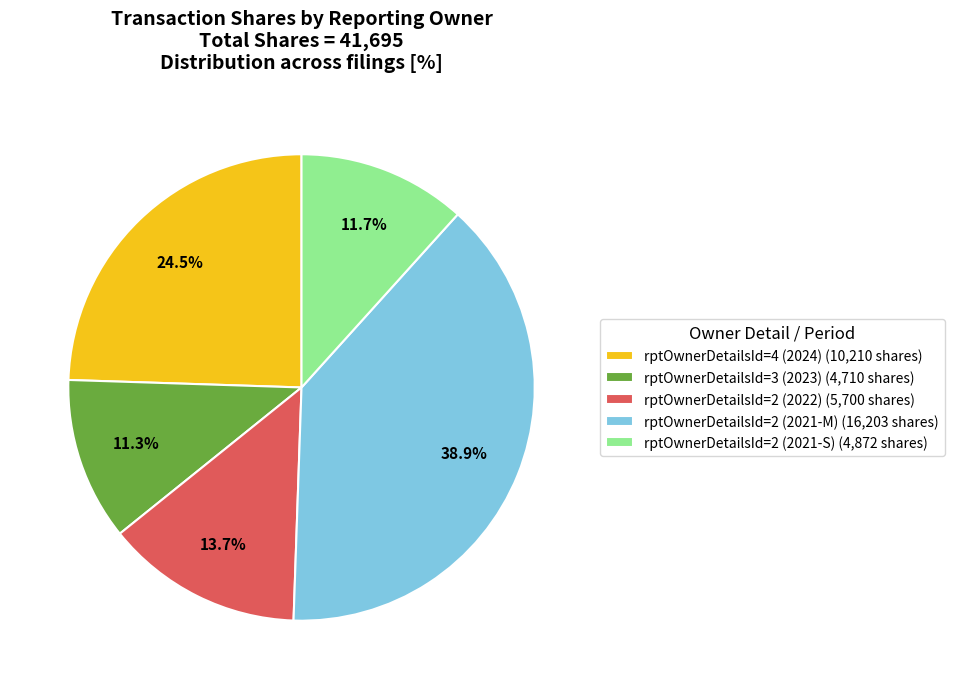

Is it true that rptOwnerDetailsId=3 (2023) is 11% of the pie?

True